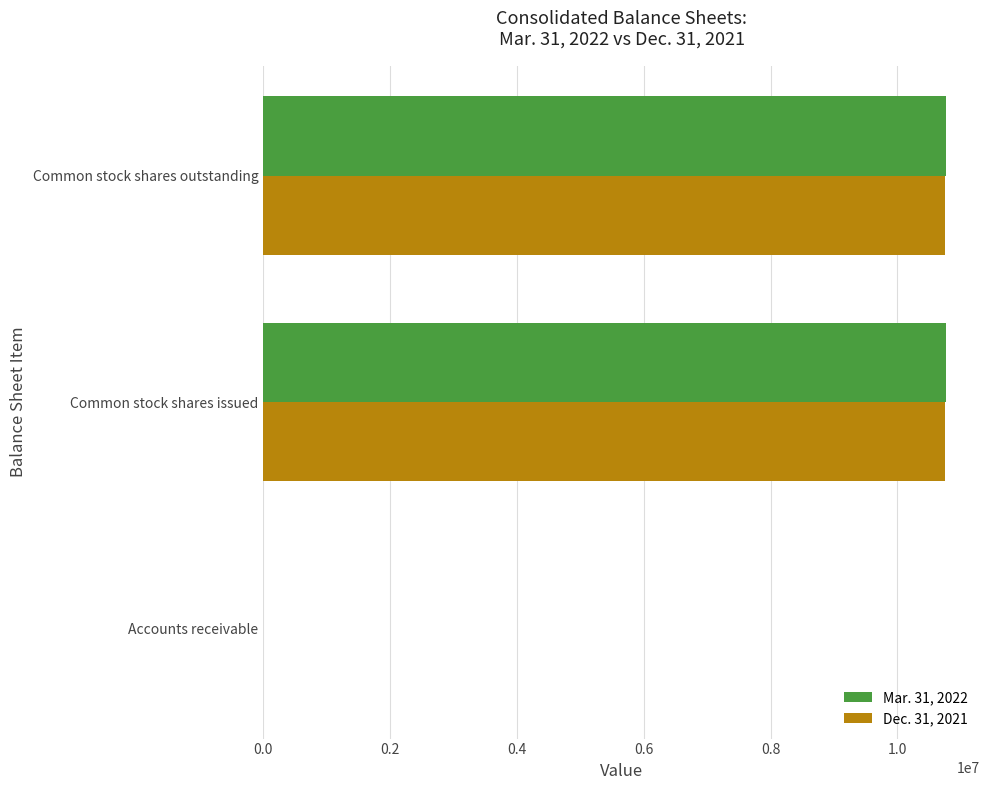

The value of Mar. 31, 2022 at Common stock shares issued is 10762581. True or false?

True